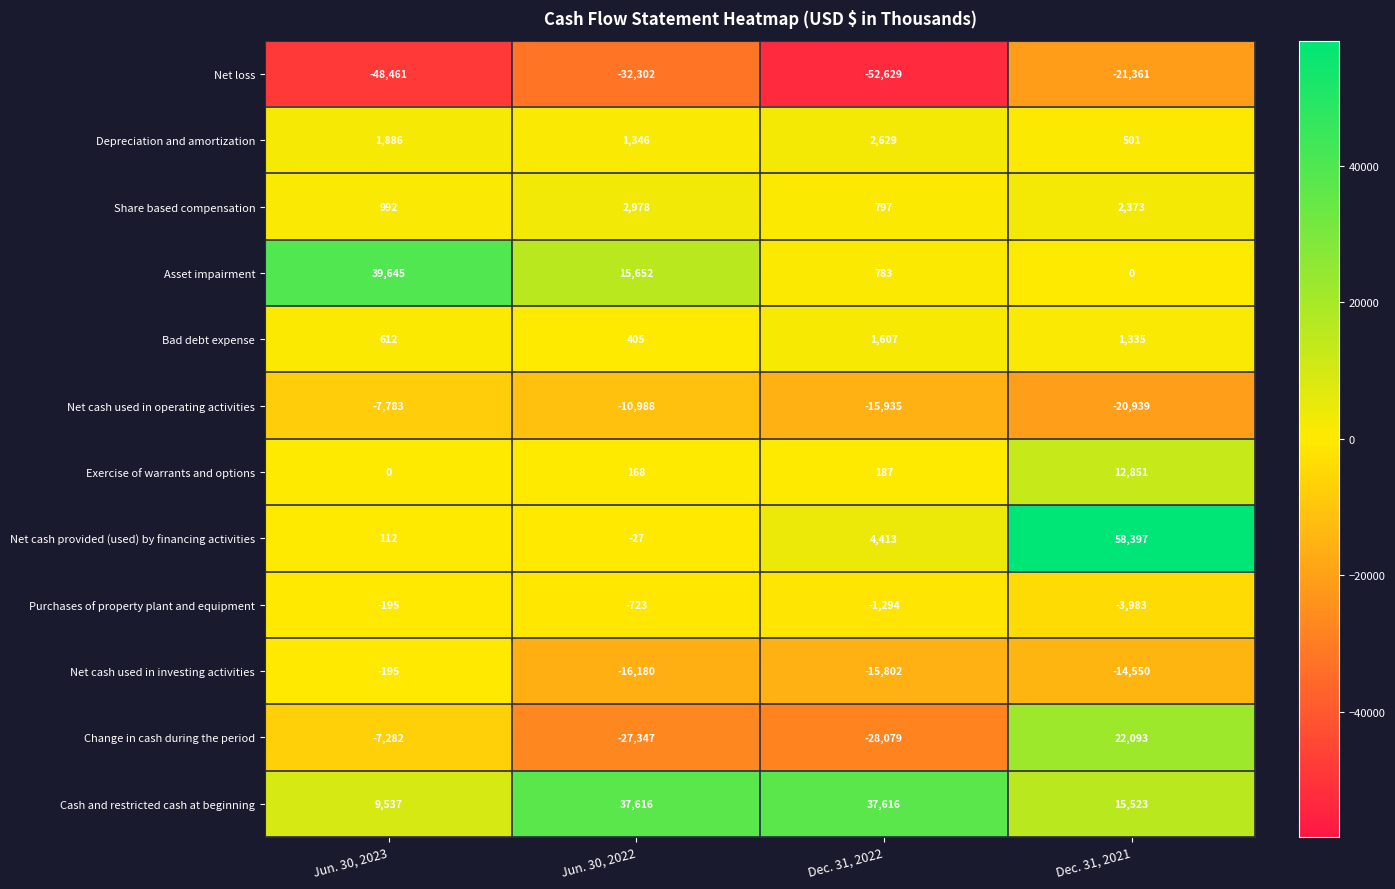

At which category is the sum across all series the highest?

Dec. 31, 2021